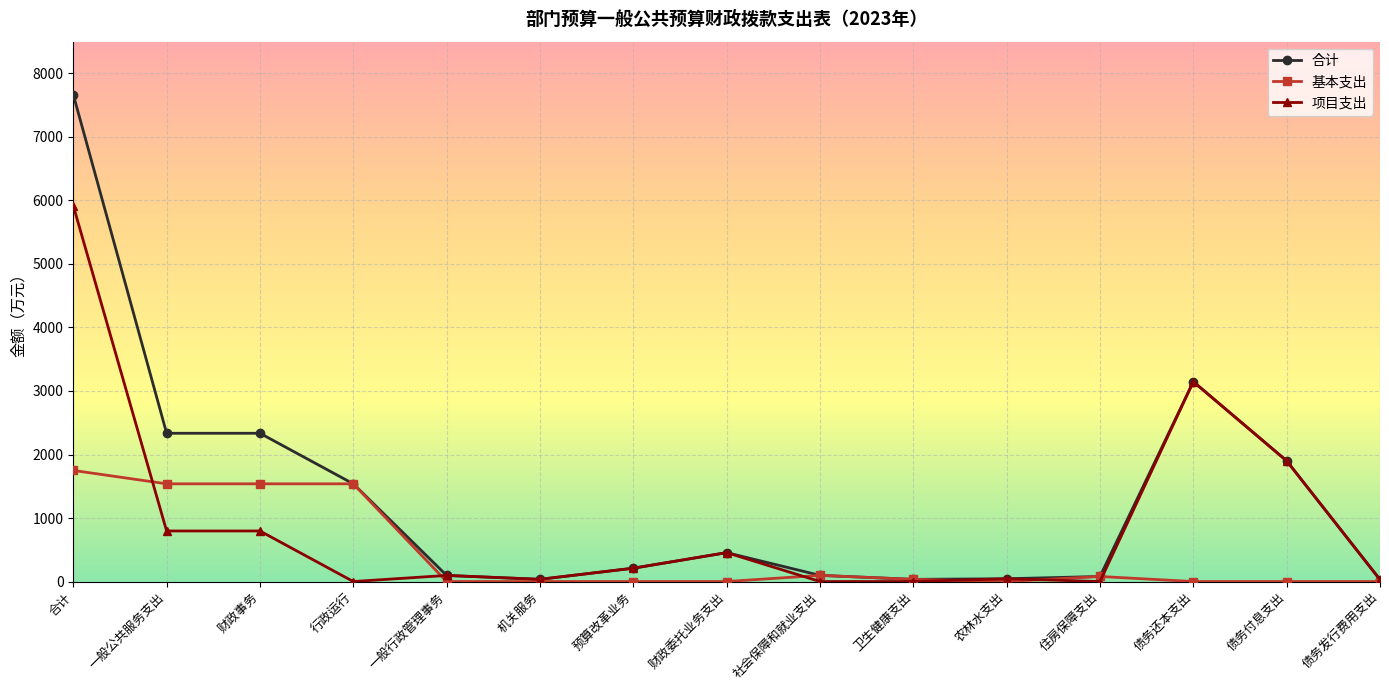

Count the number of categories in the chart.

15